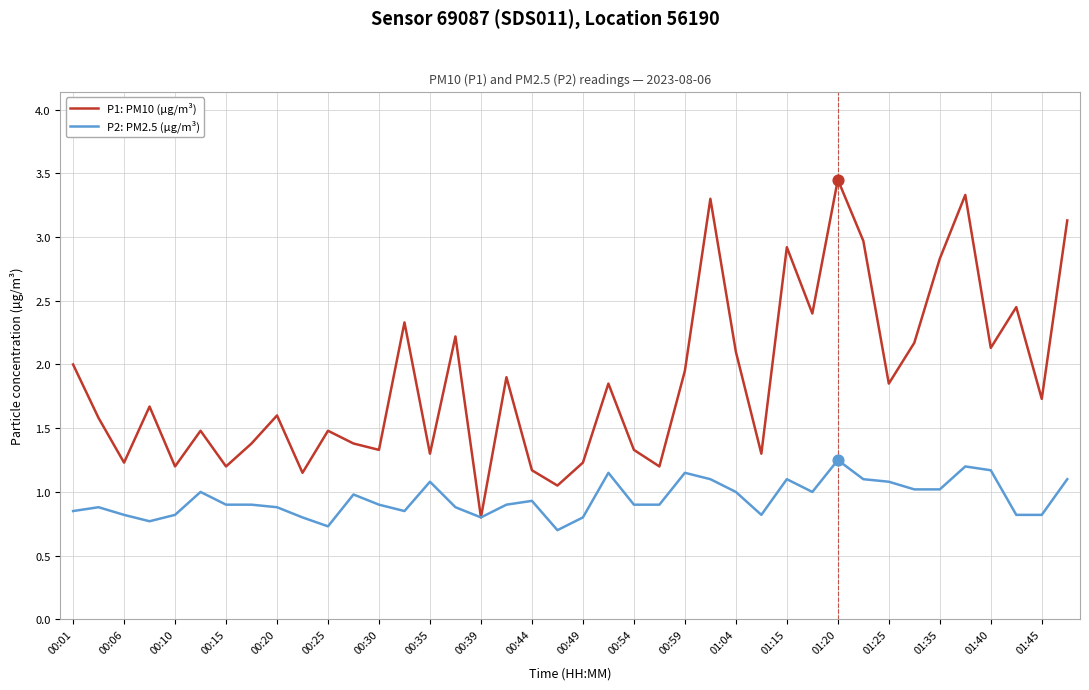

Which series has the largest total across all categories?

P1: PM10 (µg/m³)